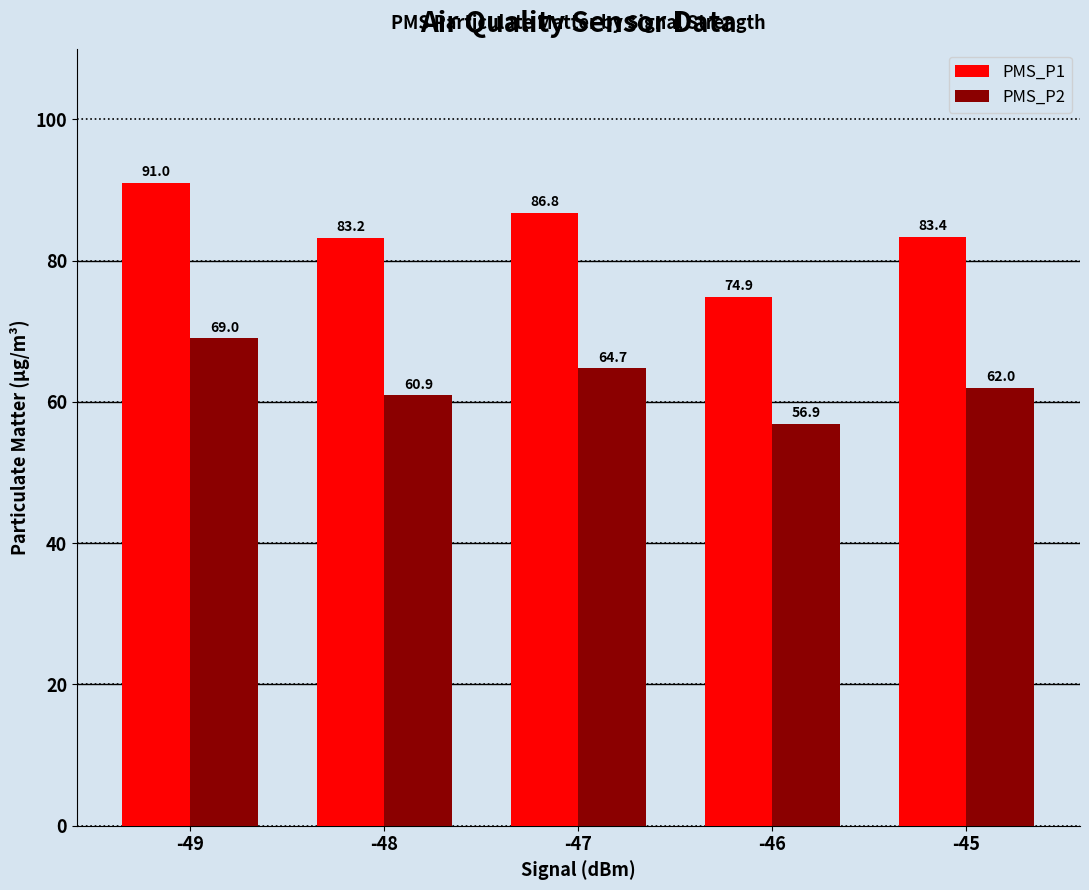

List the series in order of their overall mean, lowest first.

PMS_P2, PMS_P1